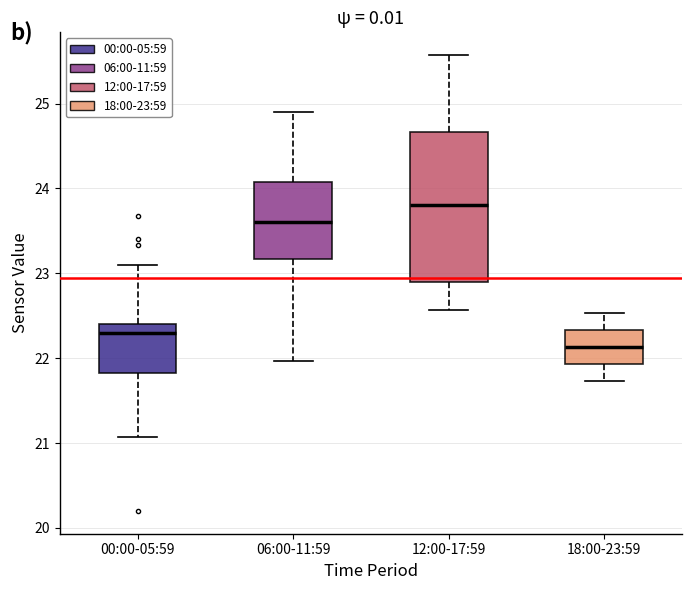

Reading left to right, transcribe this box plot: for each box, give where its median line is, the range the box spans, and where its two whiskers end, as read against the y-axis. The values are not printed on the chart, so give them approximately, as read against the axis.

00:00-05:59: median 22.3, box 21.8 to 22.4, whiskers 21.1 to 23.1
06:00-11:59: median 23.6, box 23.2 to 24.1, whiskers 22.0 to 24.9
12:00-17:59: median 23.8, box 22.9 to 24.7, whiskers 22.6 to 25.6
18:00-23:59: median 22.1, box 21.9 to 22.3, whiskers 21.7 to 22.5